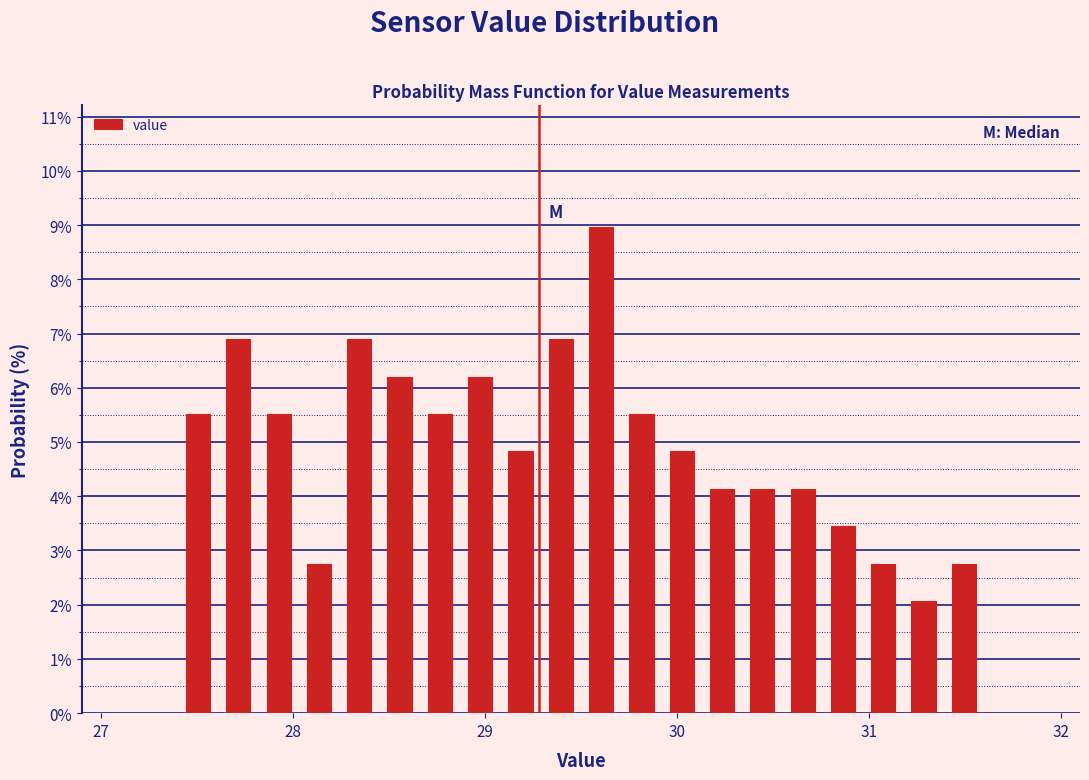

Read against the x-axis, roughly where is the centre of the tallest bar?

29.6